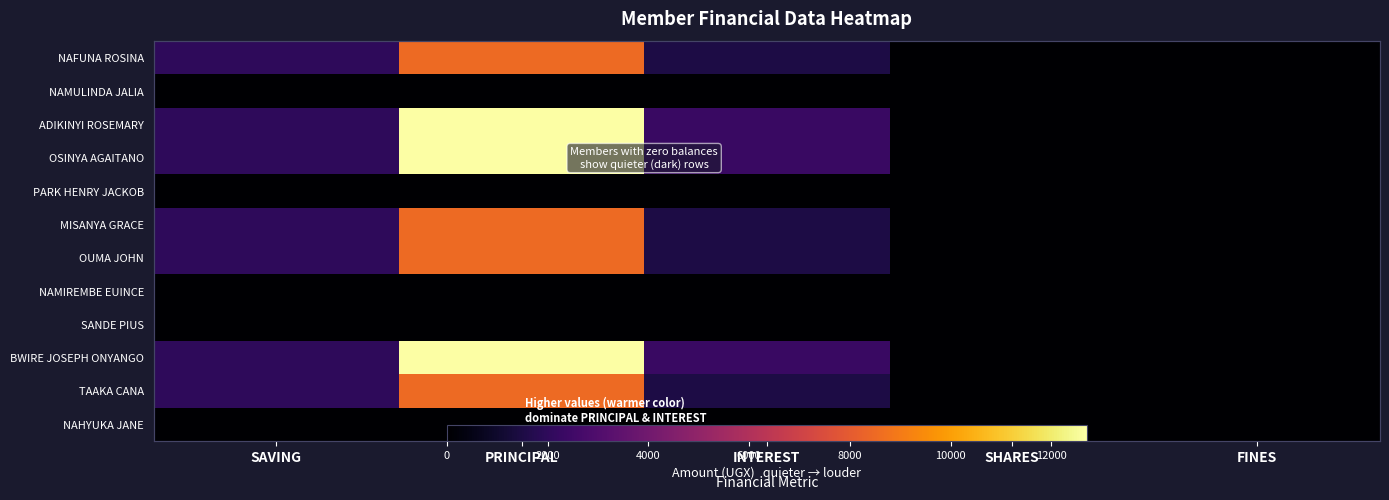

Rank the series at INTEREST from highest to lowest value.

ADIKINYI ROSEMARY, OSINYA AGAITANO, BWIRE JOSEPH ONYANGO, NAFUNA ROSINA, MISANYA GRACE, OUMA JOHN, TAAKA CANA, NAMULINDA JALIA, PARK HENRY JACKOB, NAMIREMBE EUINCE, SANDE PIUS, NAHYUKA JANE